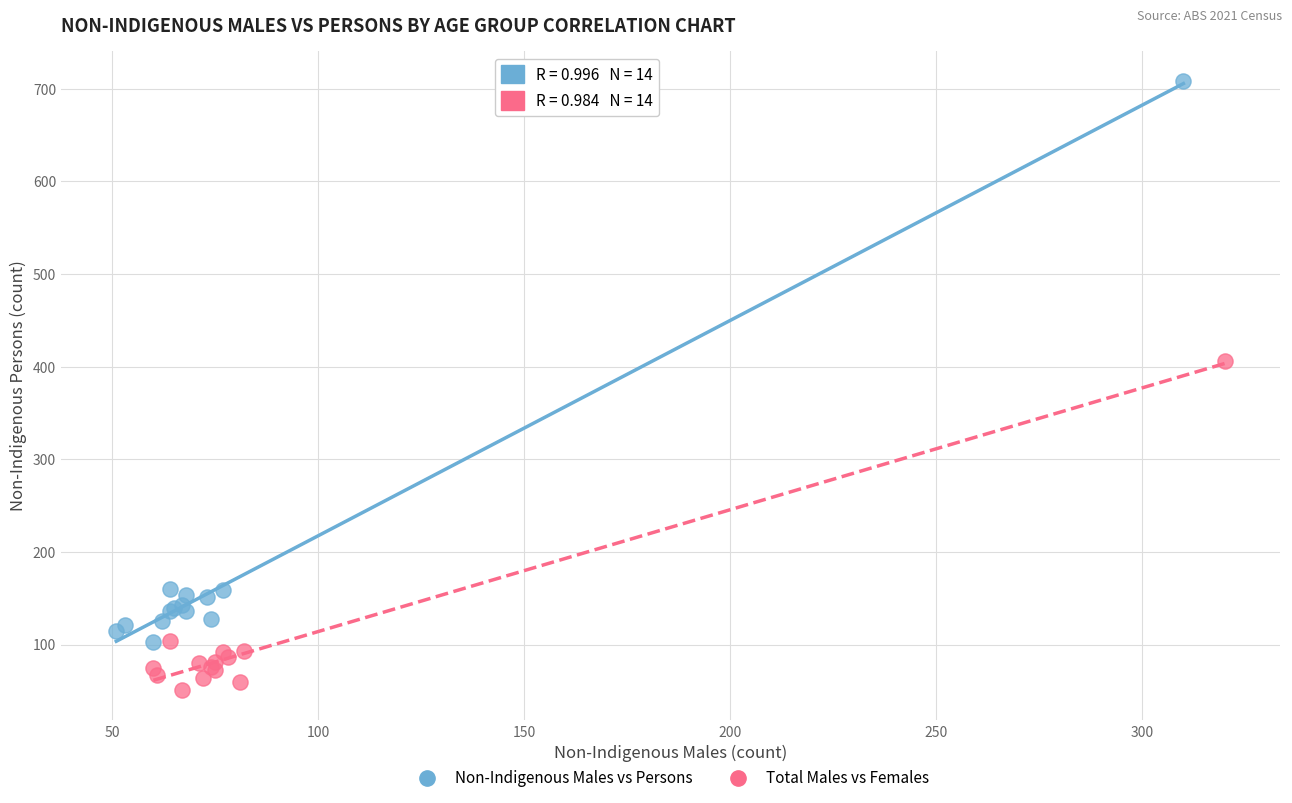

Which series has the widest spread of Y values?

Non-Indigenous Males vs Persons